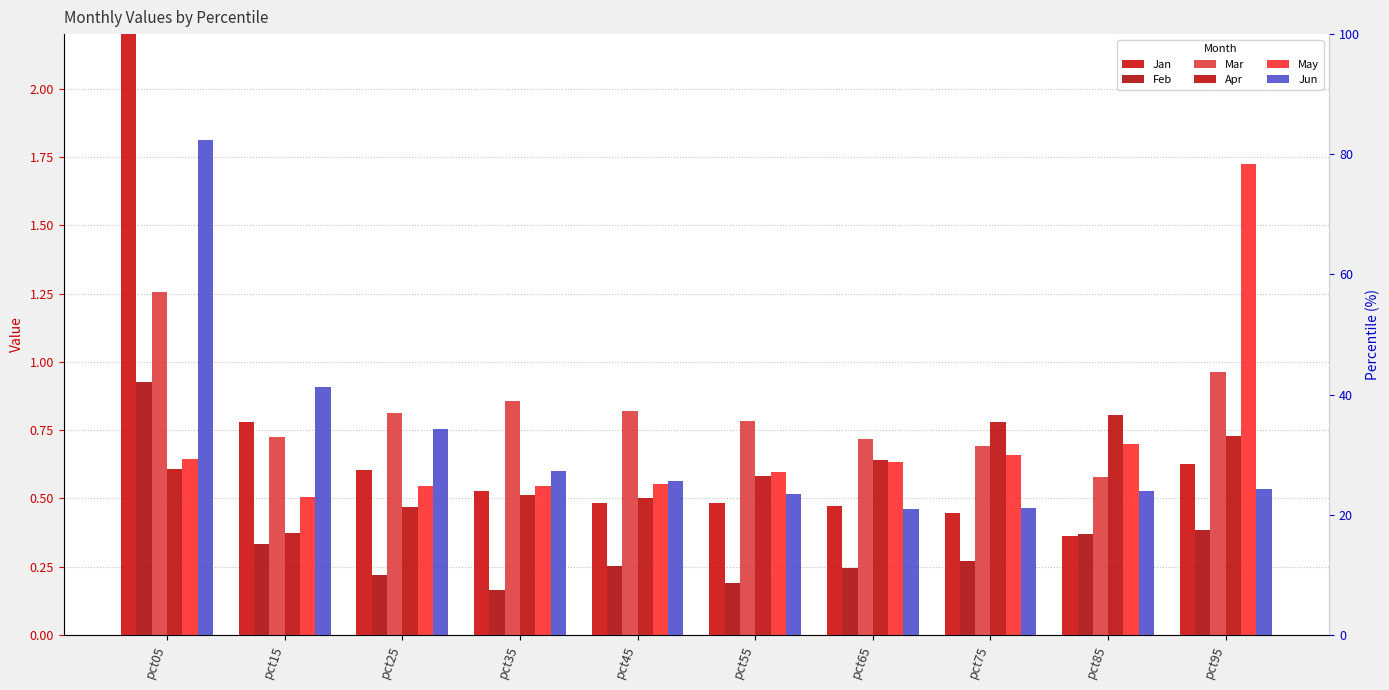

How many series are shown in this chart?

6